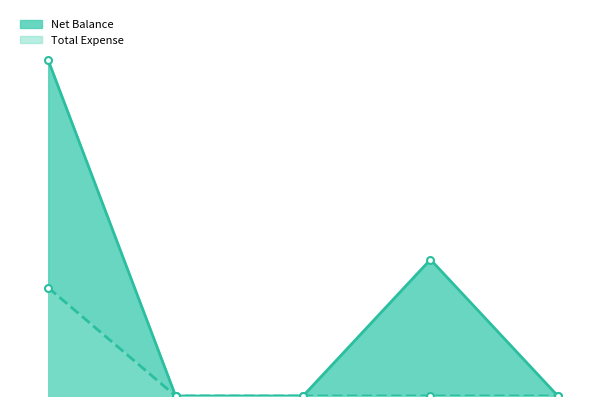

True or false: Total Expense and Net Balance cross at least once.

False